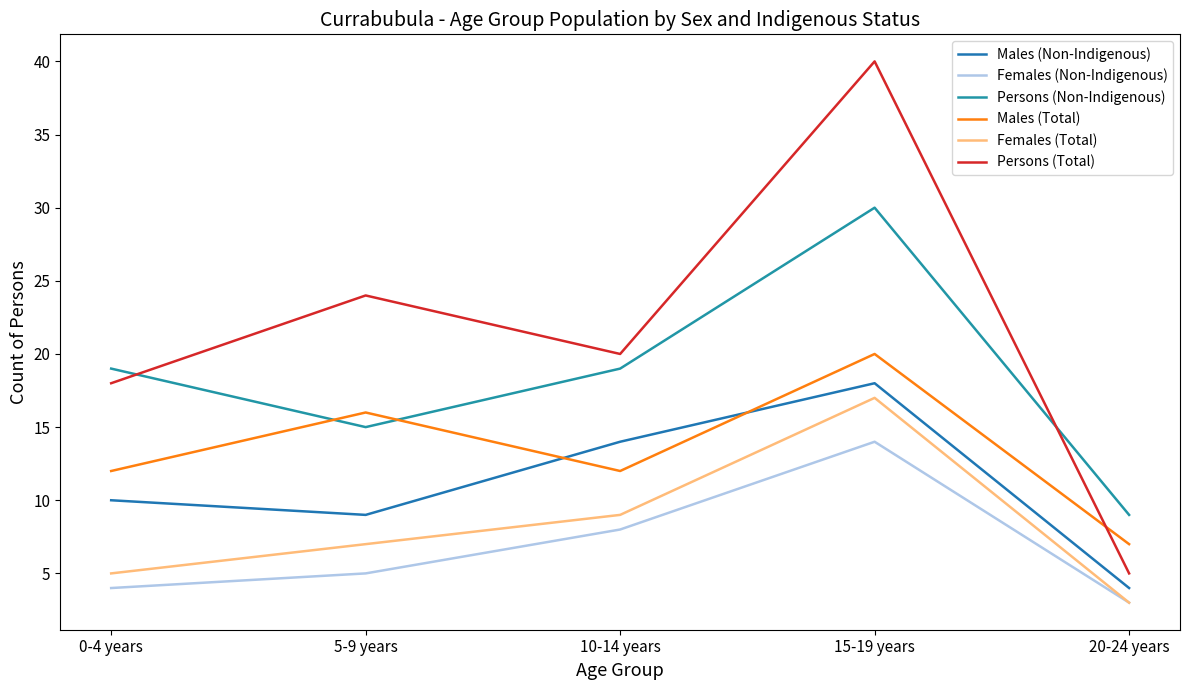

At which category is the sum across all series the highest?

15-19 years